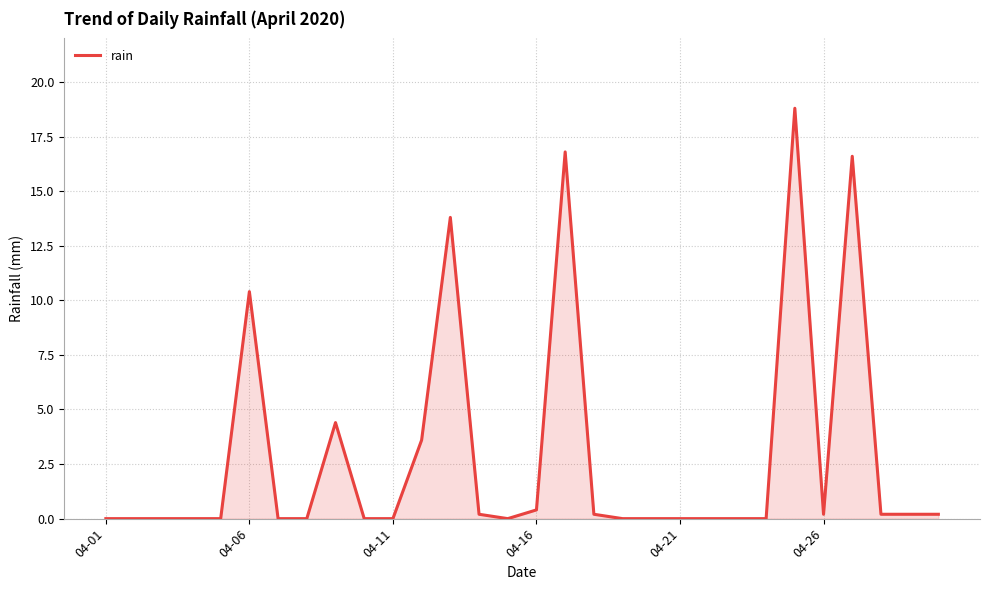

What is the greatest value displayed?

18.8